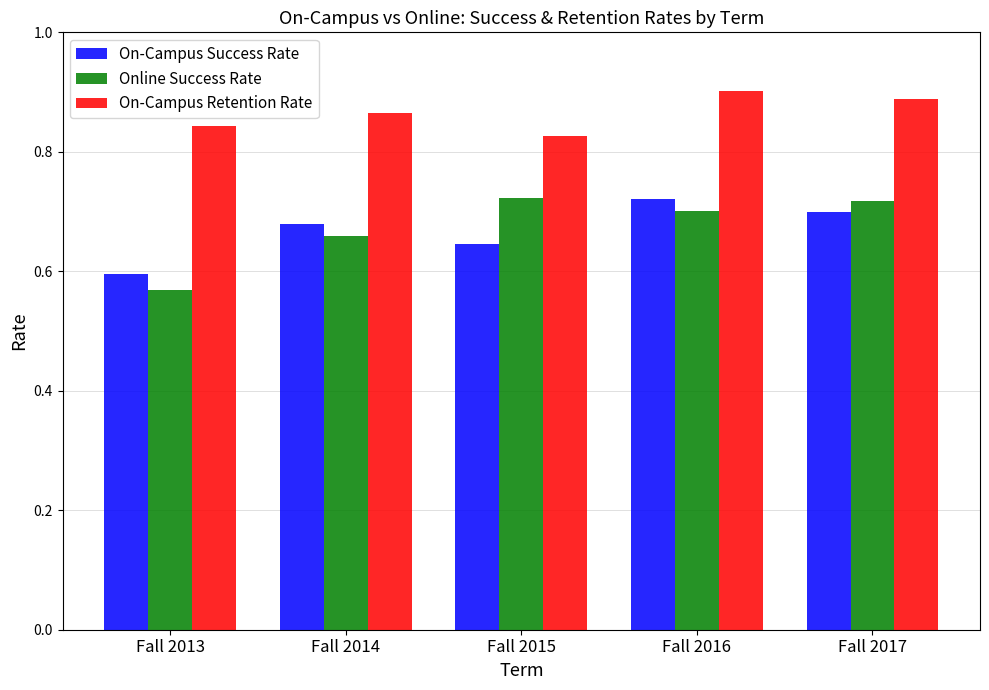

At how many categories does at least one series exceed 0?

5